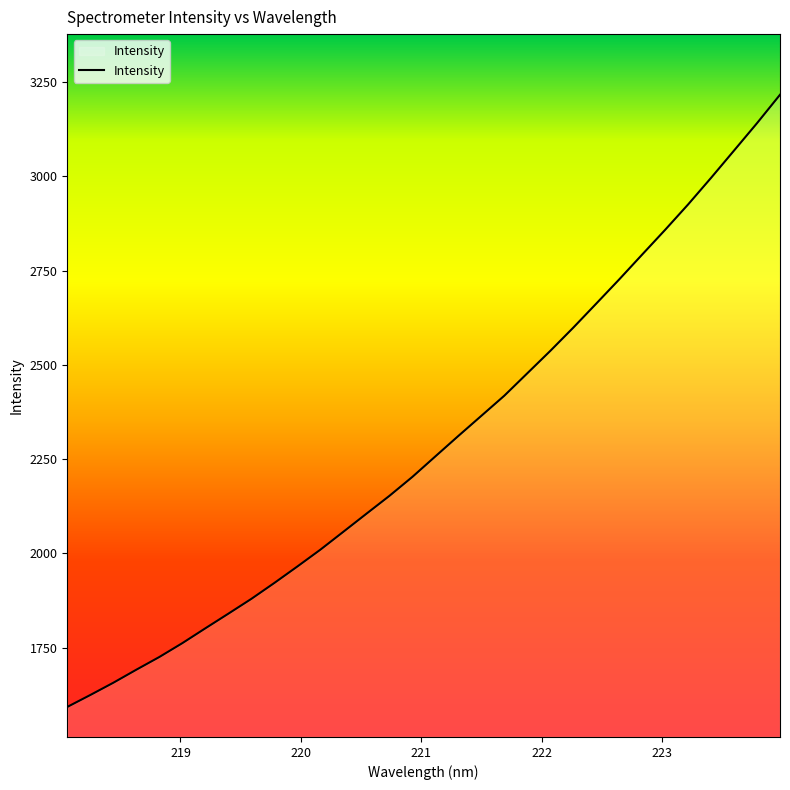

What is the difference between the maximum and minimum values?

1623.2